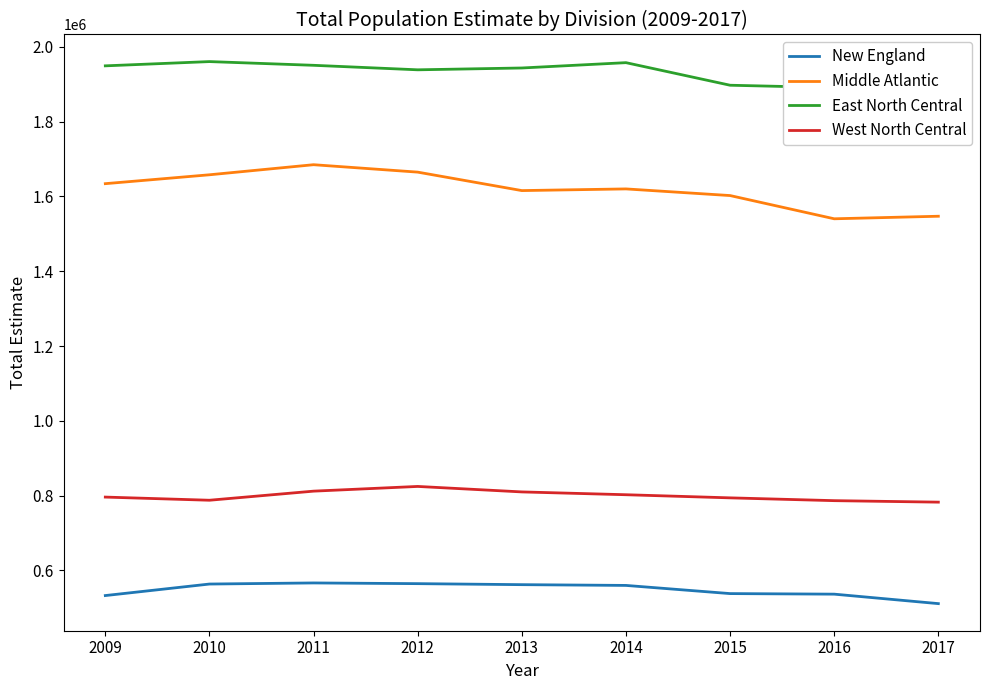

At how many categories does at least one series exceed 1661018?

9